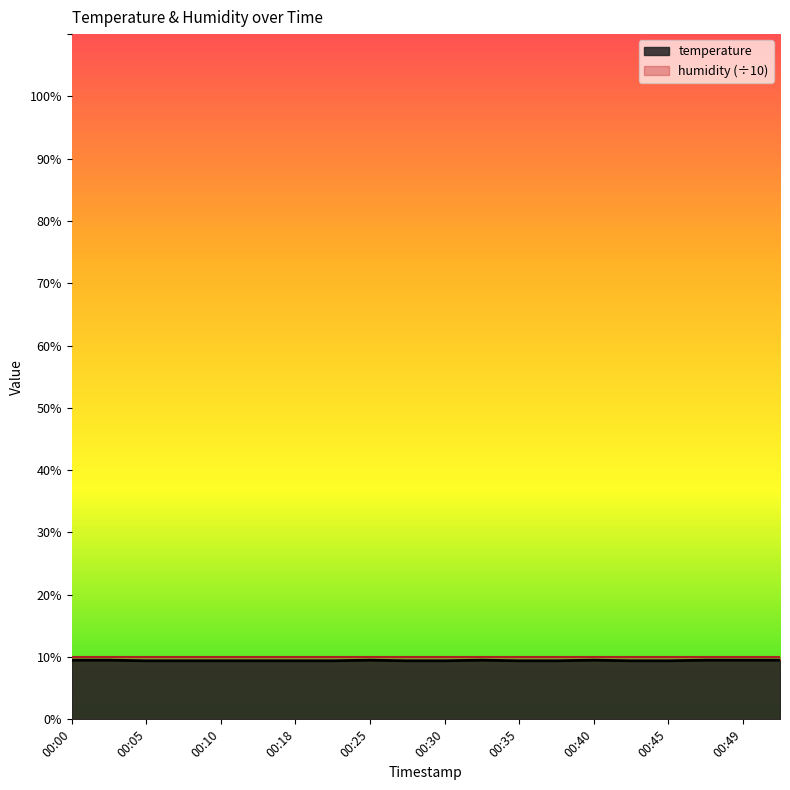

Reading right to left, list all the values displayed in this chart.

00:52=9.5	00:49=9.5	00:47=9.5	00:45=9.4	00:42=9.4	00:40=9.5	00:37=9.4	00:35=9.4	00:32=9.5	00:30=9.4	00:27=9.4	00:25=9.5	00:20=9.4	00:18=9.4	00:13=9.4	00:10=9.4	00:08=9.4	00:05=9.4	00:03=9.5	00:00=9.5